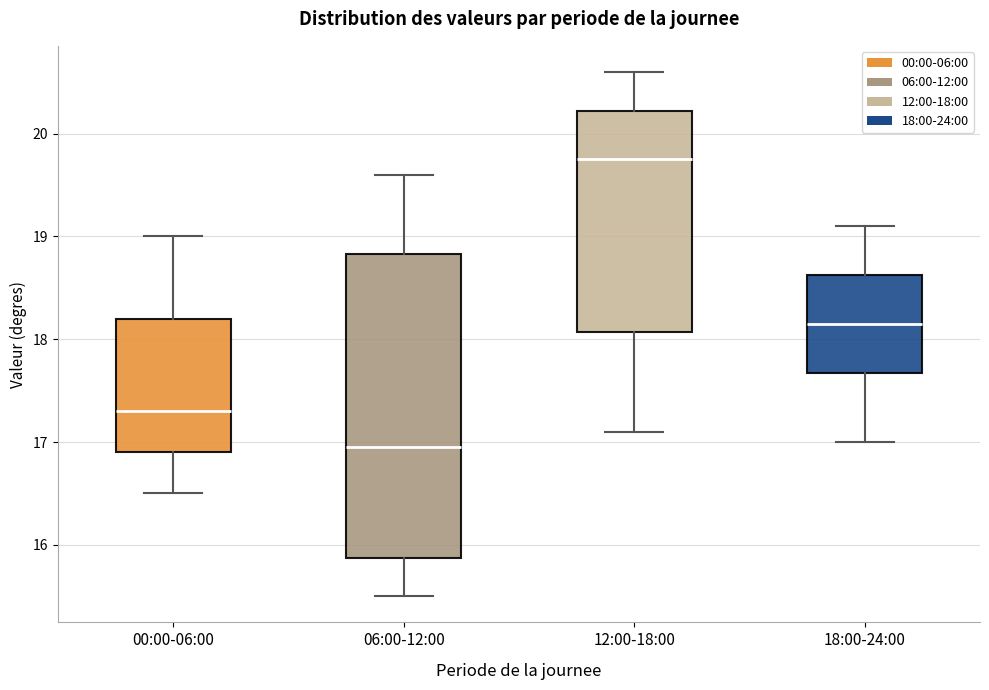

Reading left to right, transcribe this box plot: for each box, give where its median line is, the range the box spans, and where its two whiskers end, as read against the y-axis. The values are not printed on the chart, so give them approximately, as read against the axis.

00:00-06:00: median 17.3, box 16.9 to 18.2, whiskers 16.5 to 19.0
06:00-12:00: median 17.0, box 15.9 to 18.8, whiskers 15.5 to 19.6
12:00-18:00: median 19.8, box 18.1 to 20.2, whiskers 17.1 to 20.6
18:00-24:00: median 18.2, box 17.7 to 18.6, whiskers 17.0 to 19.1